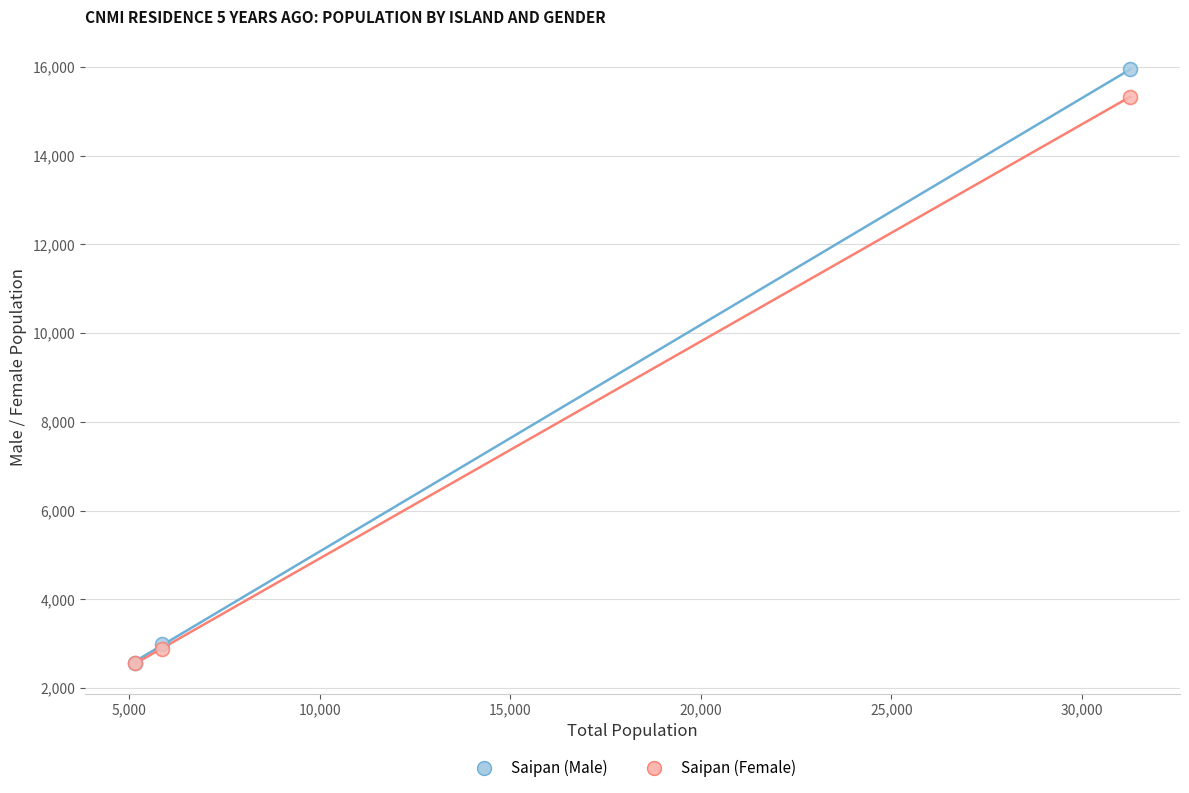

Across all series, what Y value is closest to 9258?

15328